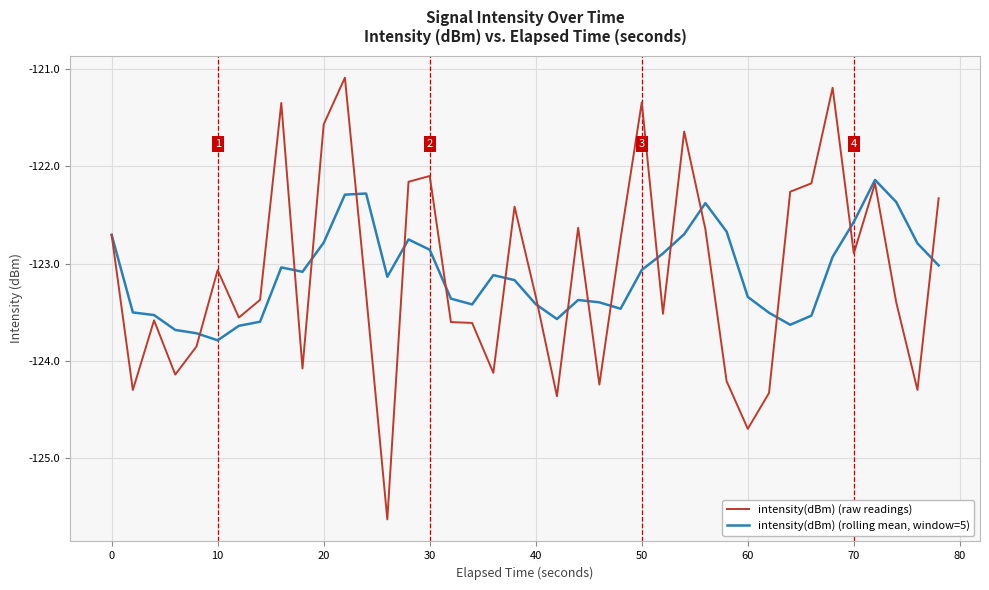

What is the highest value of the intensity(dBm) (rolling mean, window=5) series?

-122.1